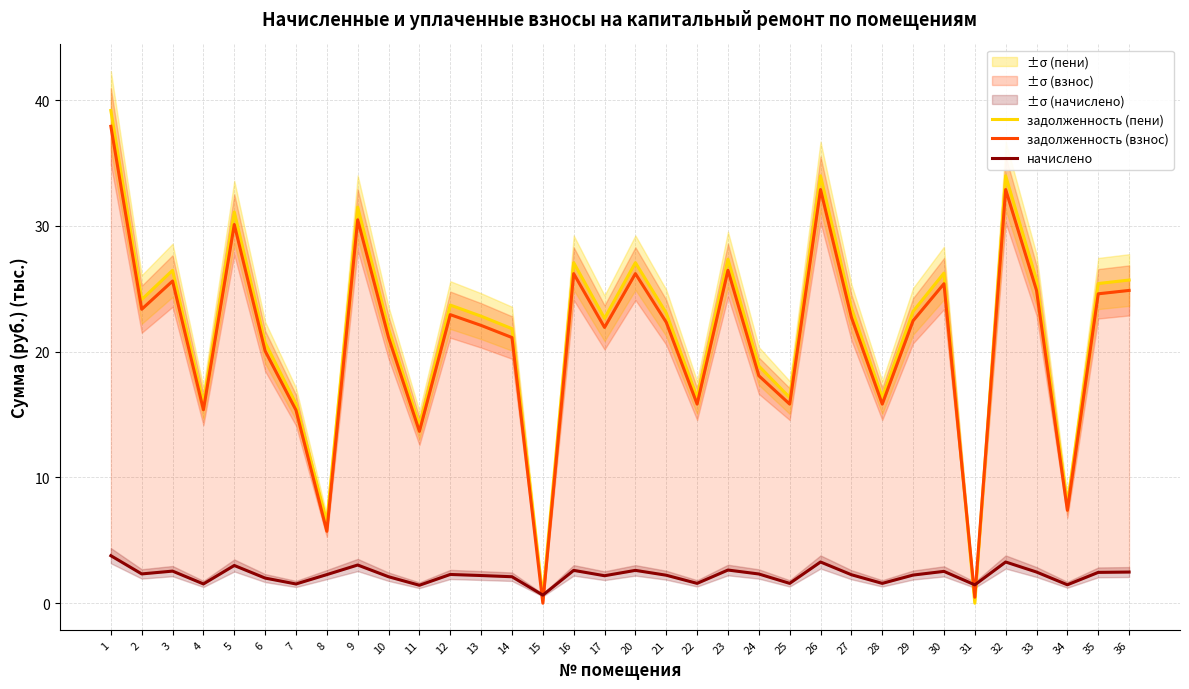

Reading left to right, extract all data points from this chart.

задолженность (пени): 39.2	24.1	26.5	15.9	31.1	20.7	15.9	6.5	31.5	21.8	14.1	23.7	22.8	21.8	0.5	27.1	22.7	27.1	23.1	16.4	27.4	18.9	16.4	34.0	23.5	16.4	23.2	26.2	0.0	34.0	25.7	7.9	25.4	25.7
задолженность (взнос): 37.9	23.4	25.6	15.4	30.1	20.1	15.4	5.7	30.5	21.1	13.7	22.9	22.1	21.1	0.0	26.2	21.9	26.2	22.3	15.8	26.5	18.1	15.8	32.9	22.7	15.8	22.5	25.4	0.5	32.9	24.9	7.4	24.6	24.9
начислено: 3.8	2.3	2.6	1.5	3.0	2.0	1.5	2.3	3.0	2.1	1.4	2.3	2.2	2.1	0.6	2.6	2.2	2.6	2.2	1.6	2.6	2.3	1.6	3.3	2.3	1.6	2.2	2.5	1.5	3.3	2.5	1.5	2.5	2.5